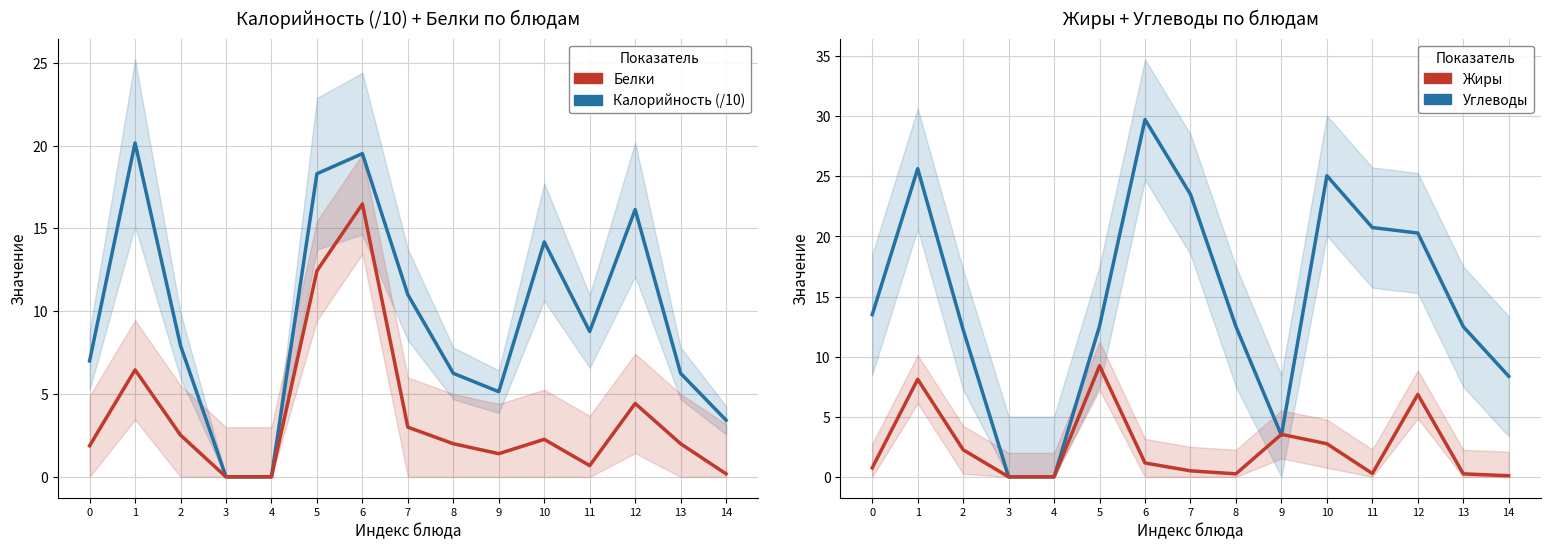

At which category does Белки reach its first local valley?

9